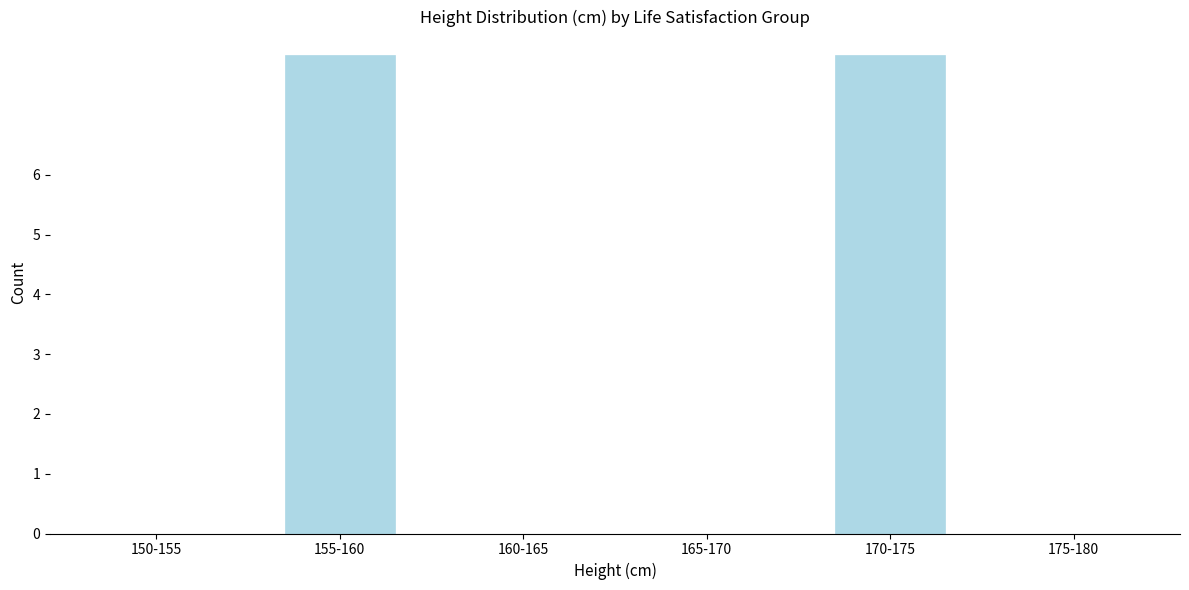

Reading right to left, transcribe all the data shown in this chart.

175-180=0	170-175=8	165-170=0	160-165=0	155-160=8	150-155=0